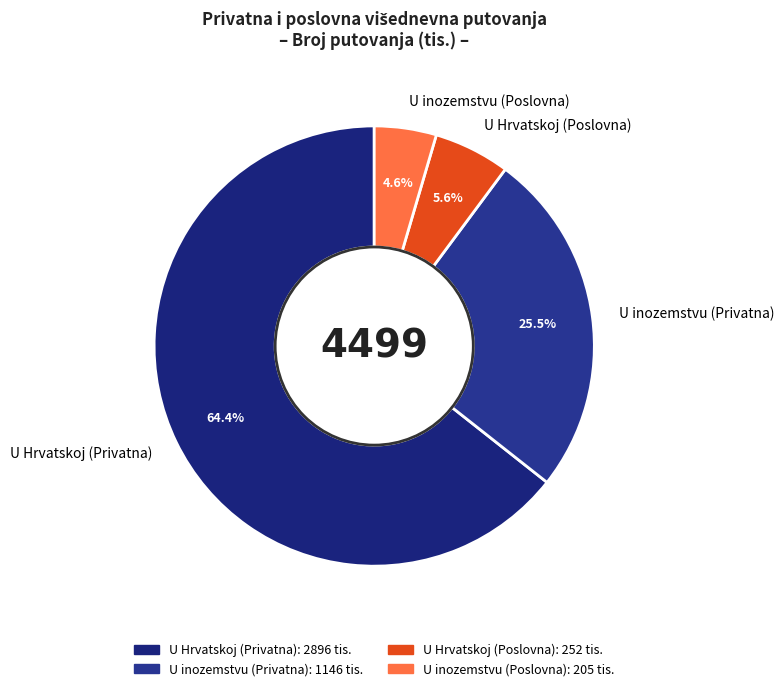

Approximately how many times larger is the value at U Hrvatskoj (Poslovna) compared to U inozemstvu (Privatna)?

0.2